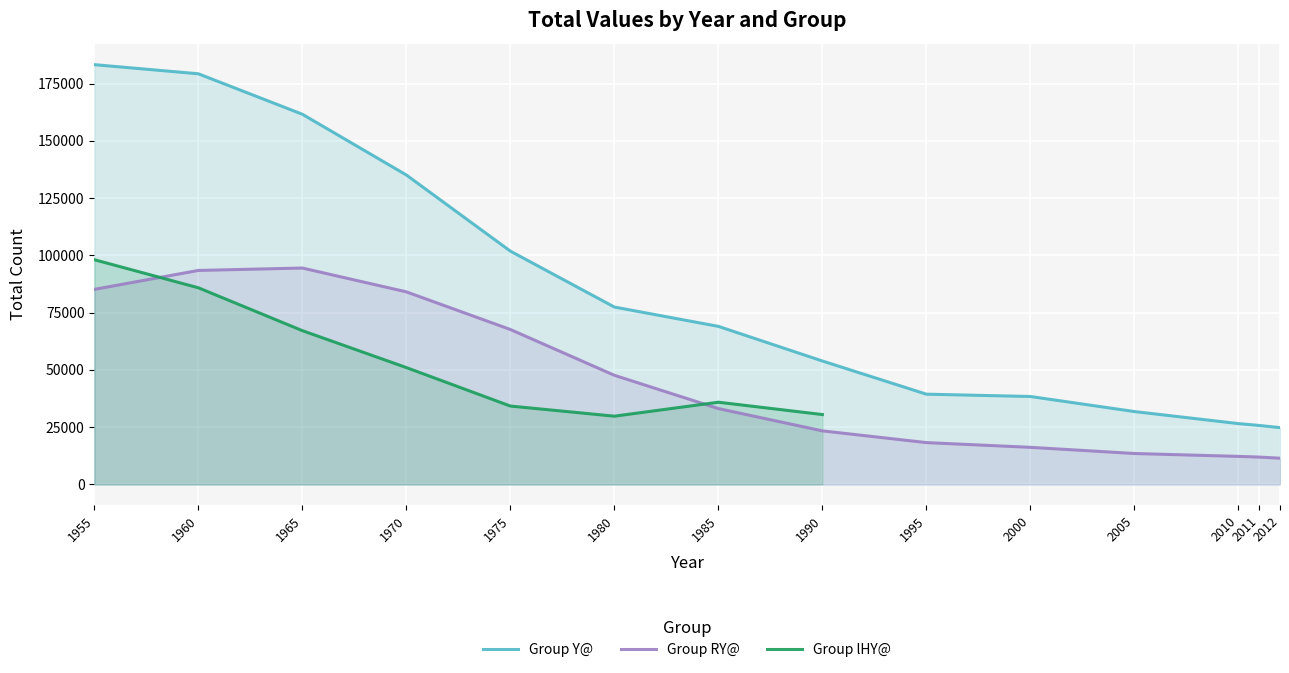

Which series changed the most between 1995 and 2012?

Group Y@